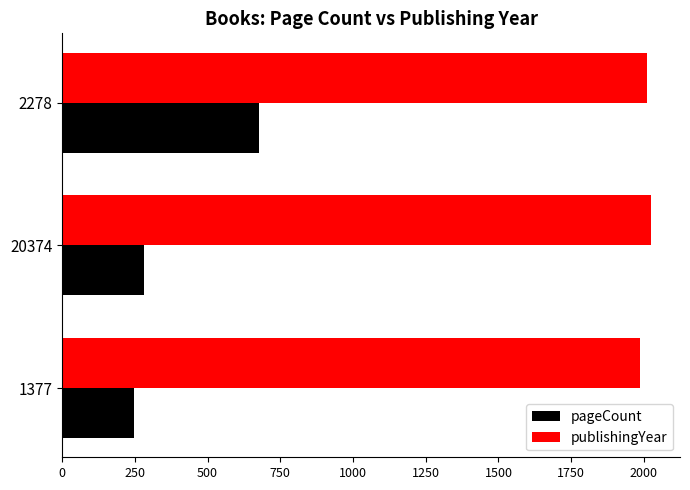

How many series are shown in this chart?

2